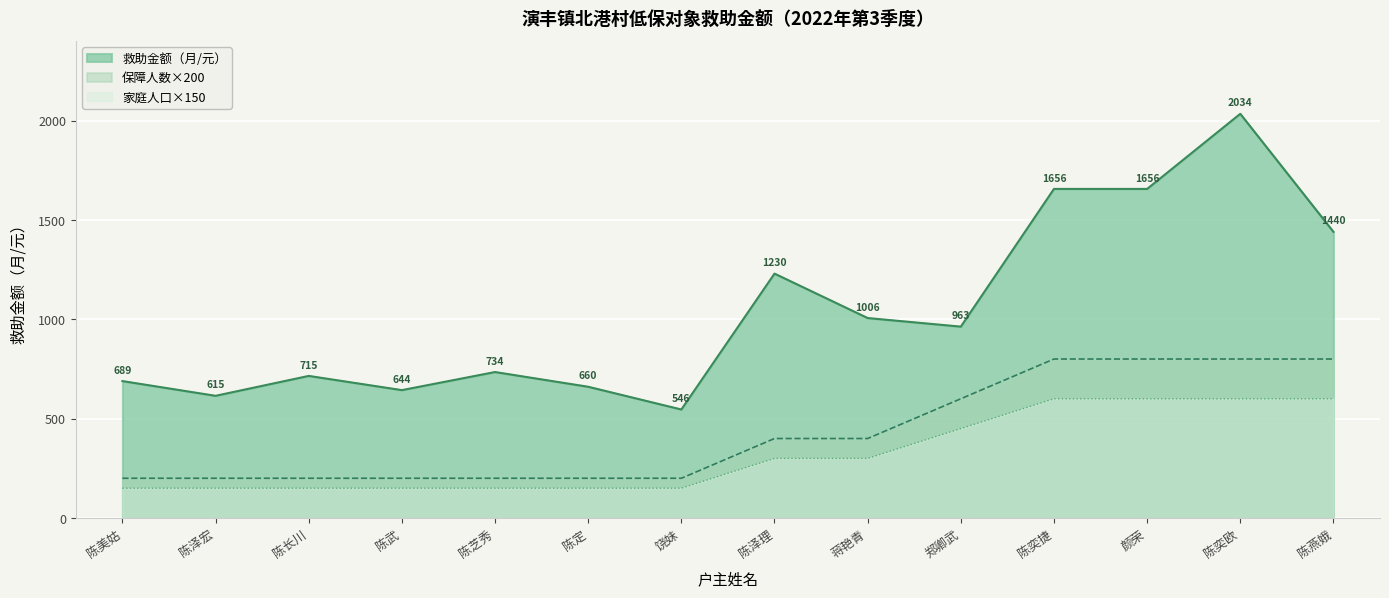

What is the difference between the highest and lowest values at 蒋艳青?

706.2